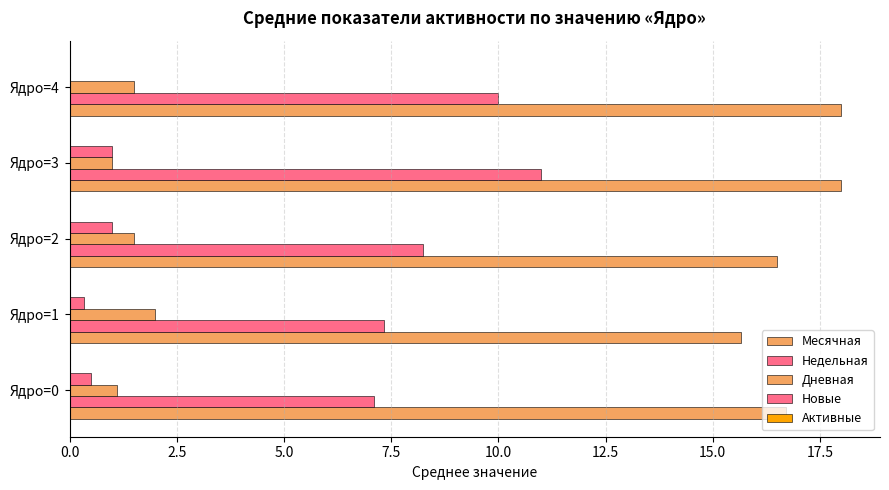

How many positive values does the Новые series have?

4